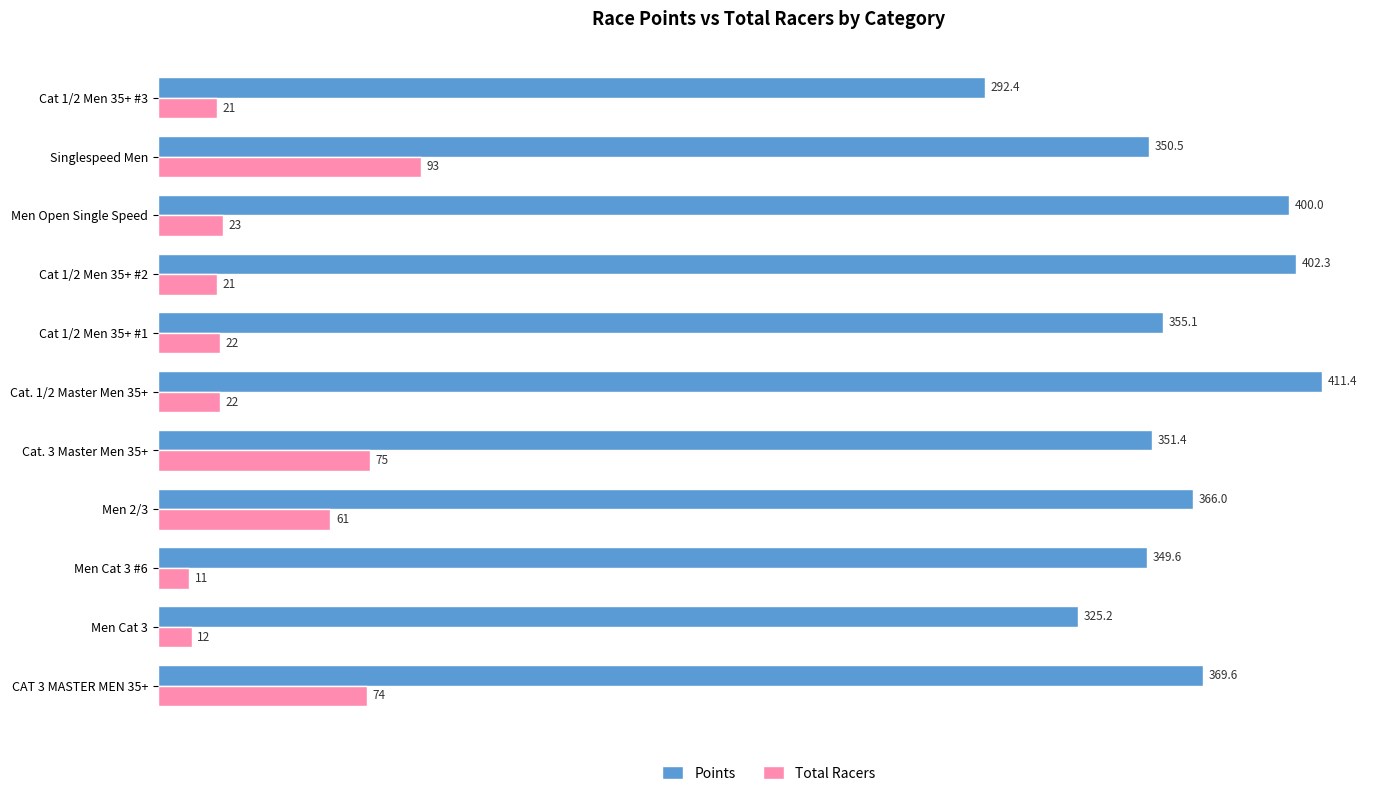

What is the average value of the Total Racers series?

39.5